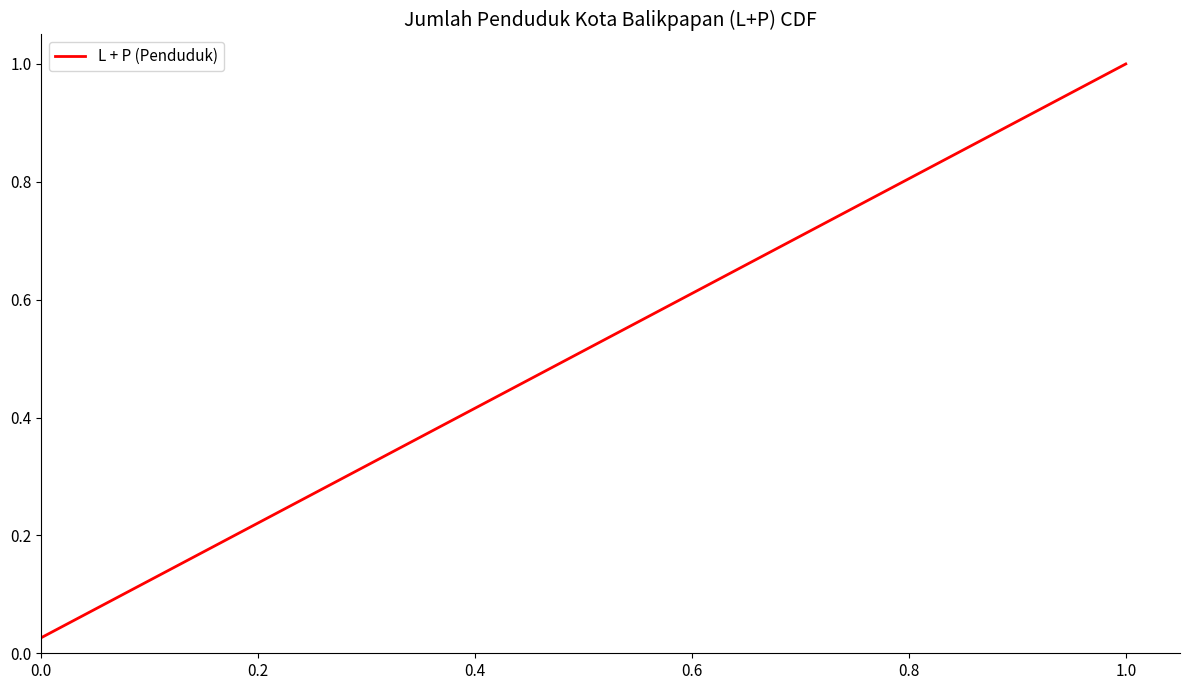

True or false: the data has more than 2 interior local peaks.

False